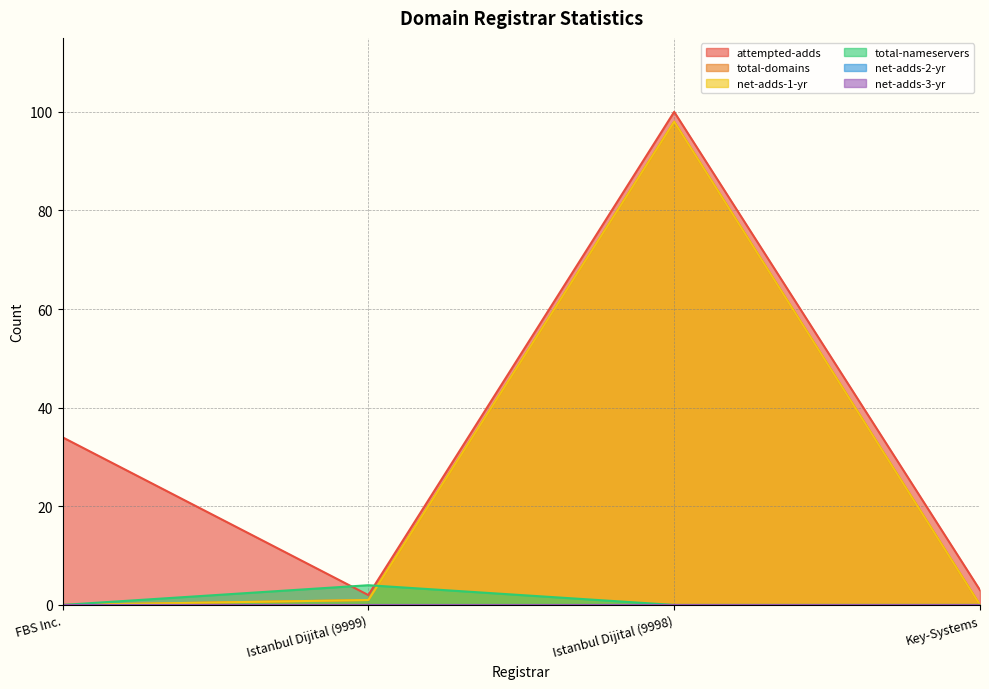

After their last crossing, which series has the higher values: net-adds-1-yr or total-nameservers?

net-adds-1-yr